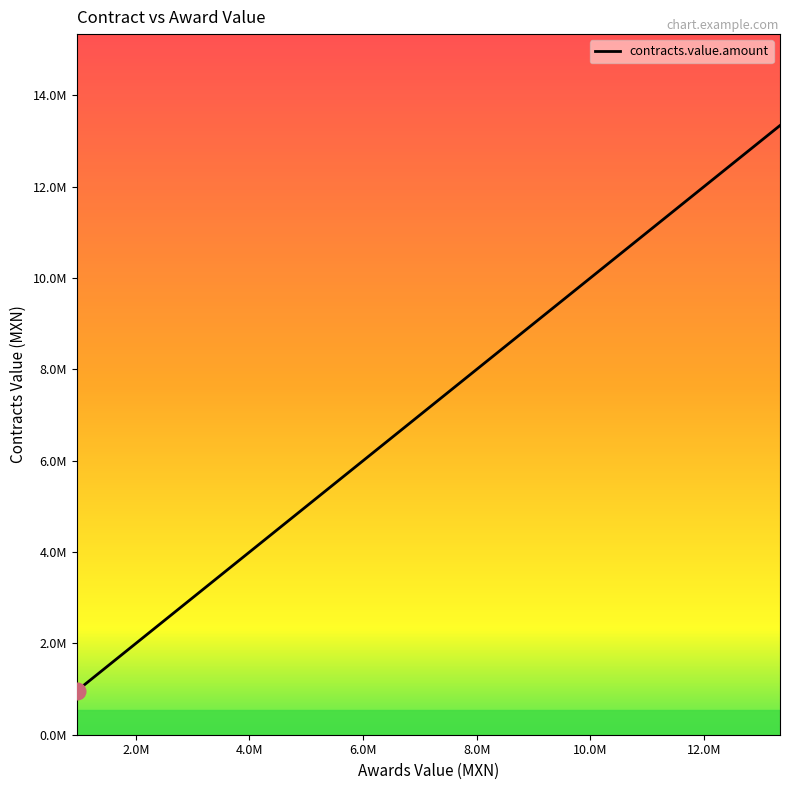

Does the chart display data point markers on the line(s)?

No